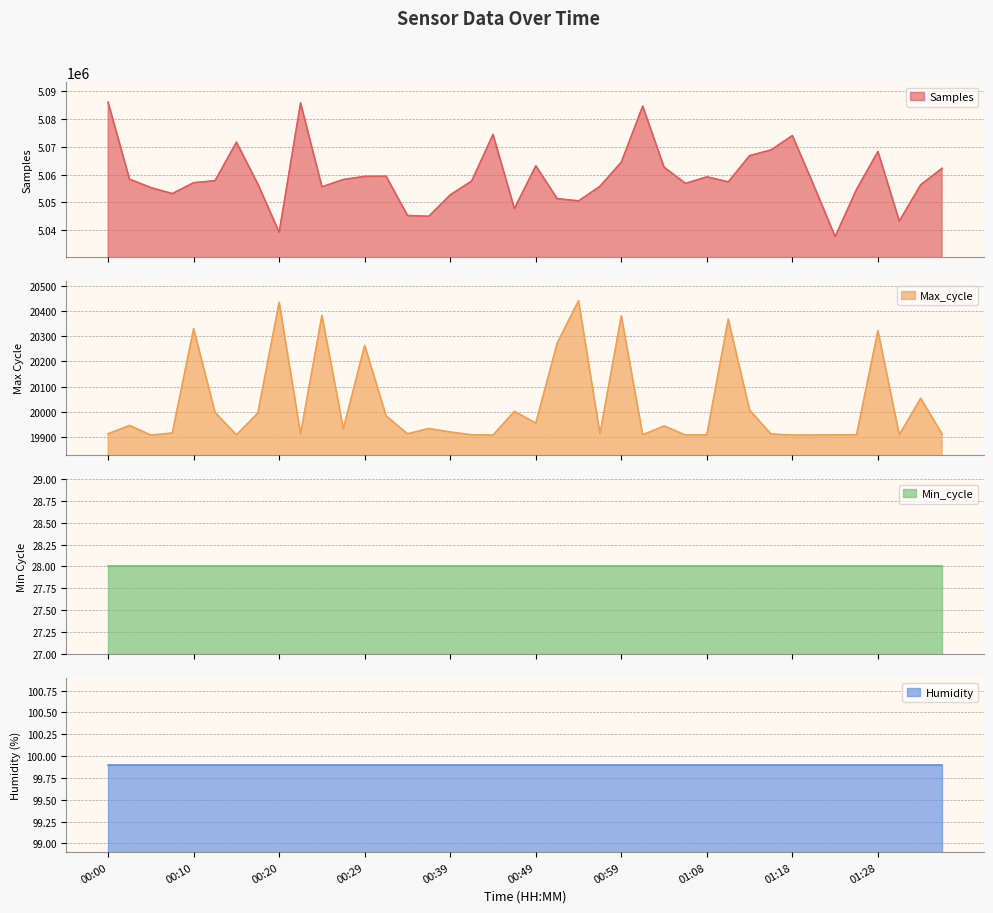

What is the value of the Samples point at the 30th from the left?

5057331